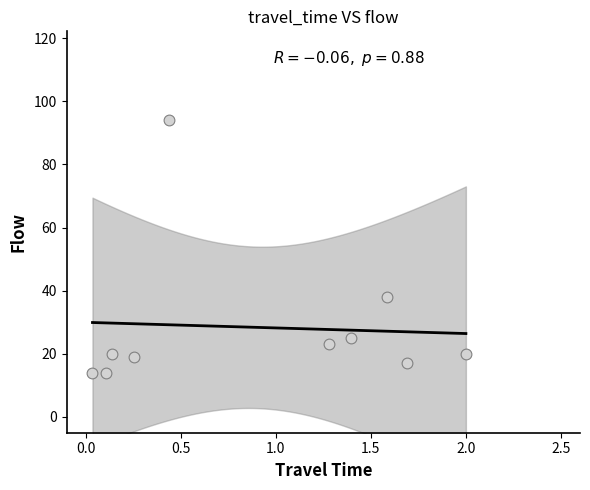

What is the average Y value?

28